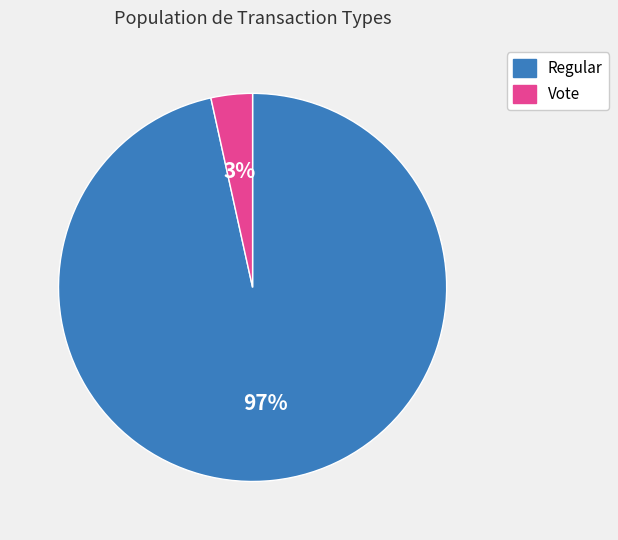

How many segments does this pie chart have?

2